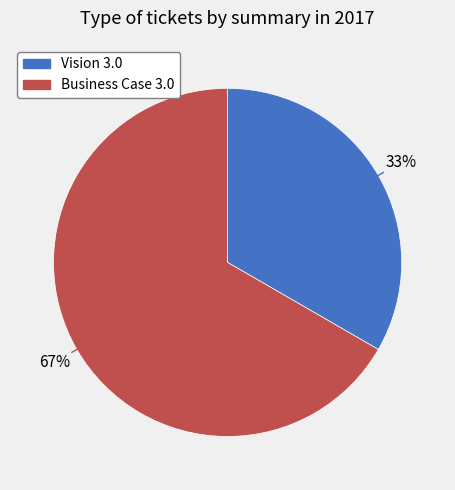

To the nearest percent, what is the combined percentage of Business Case 3.0 and Vision 3.0?

100%